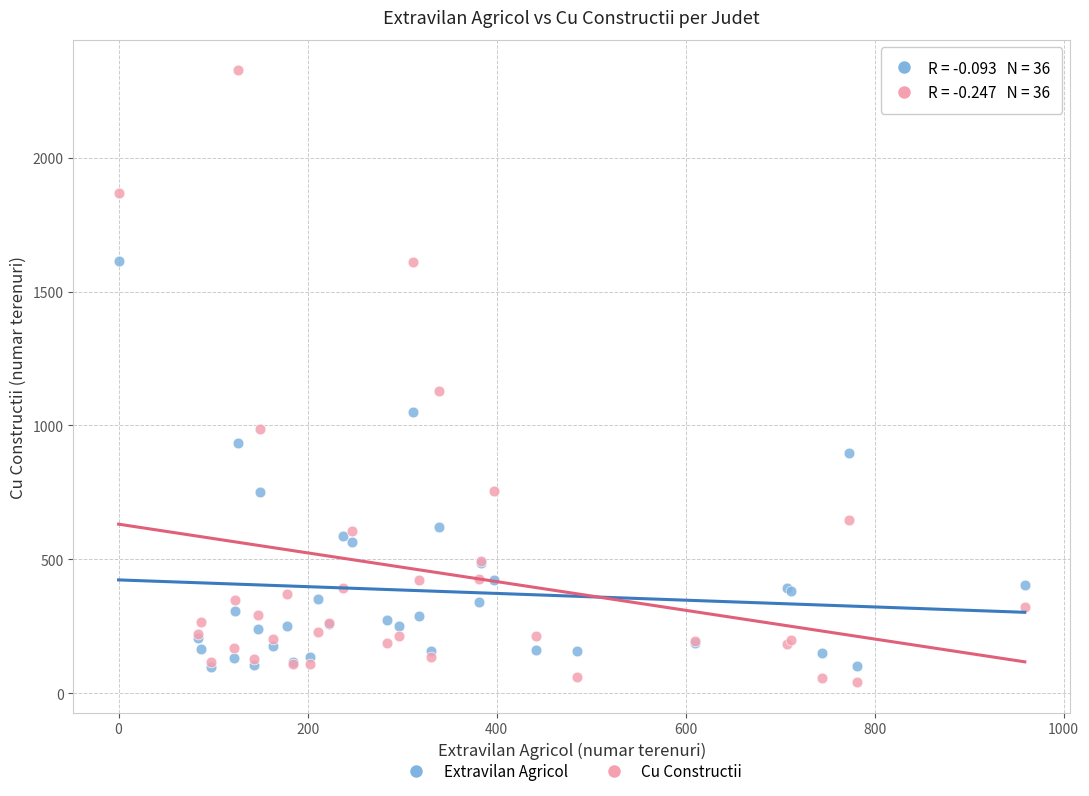

Across all series, what Y value is closest to 1183?

1127